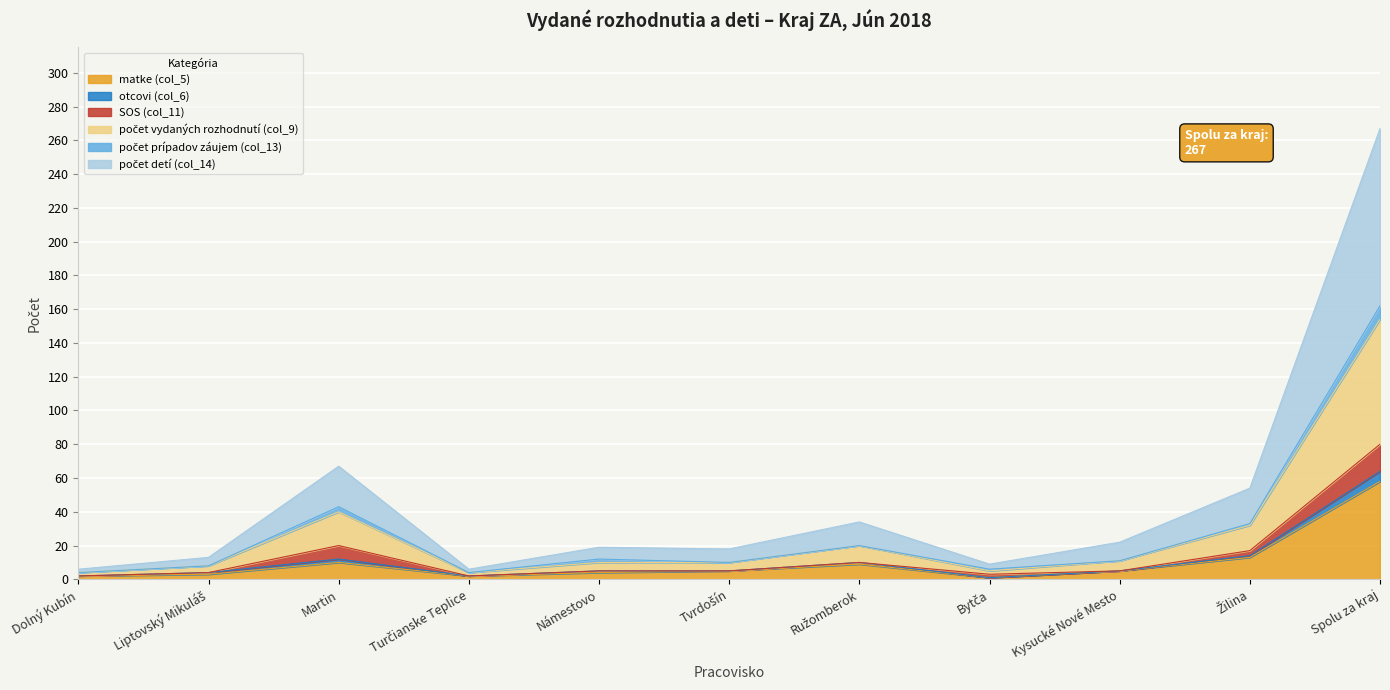

What is the average value of the počet detí (col_14) series?

47